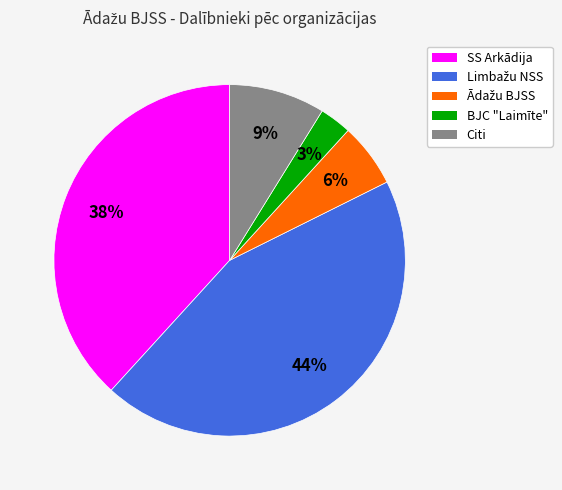

Does any single category account for the majority?

No